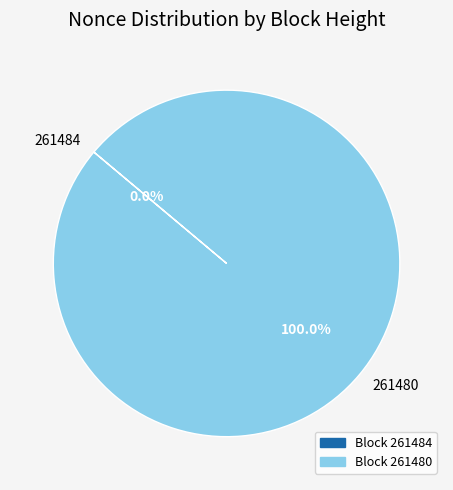

Is 261480 the majority of the pie?

Yes